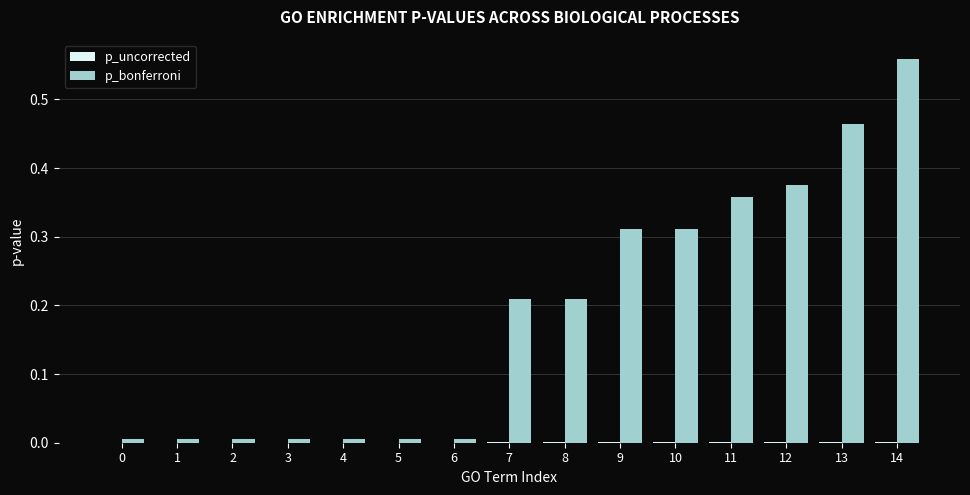

Which series has the largest total across all categories?

p_bonferroni